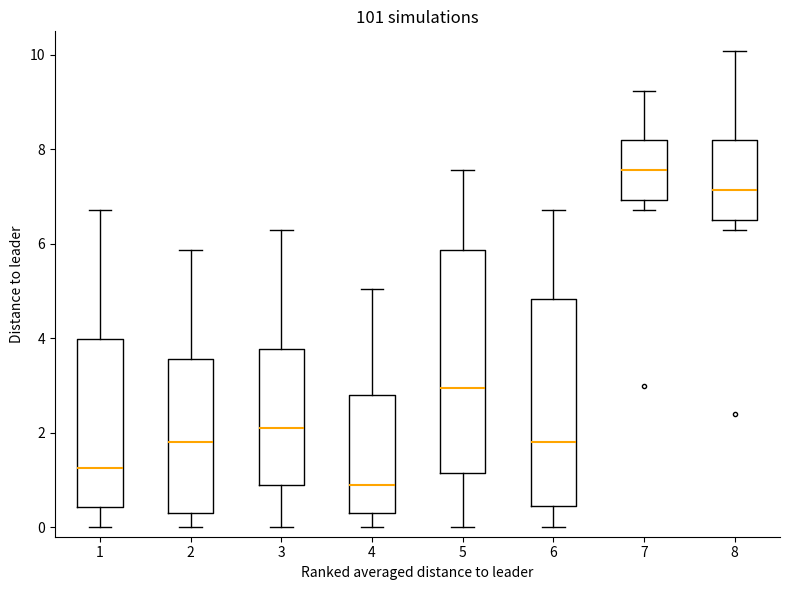

Which box's median line is the highest?

7